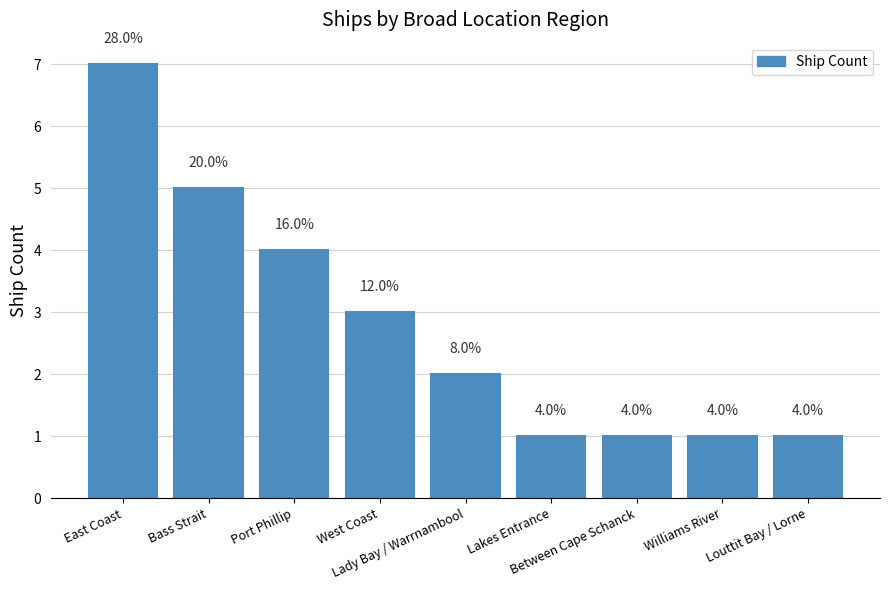

Reading left to right, what are all the values shown in this chart?

East Coast=7	Bass Strait=5	Port Phillip=4	West Coast=3	Lady Bay / Warrnambool=2	Lakes Entrance=1	Between Cape Schanck=1	Williams River=1	Louttit Bay / Lorne=1